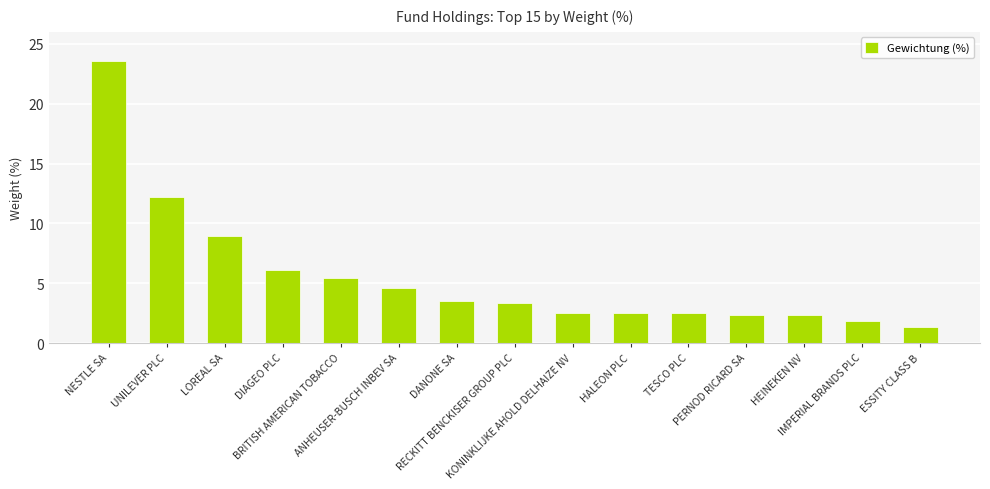

Are the bars grouped side by side (vs. stacked)?

No